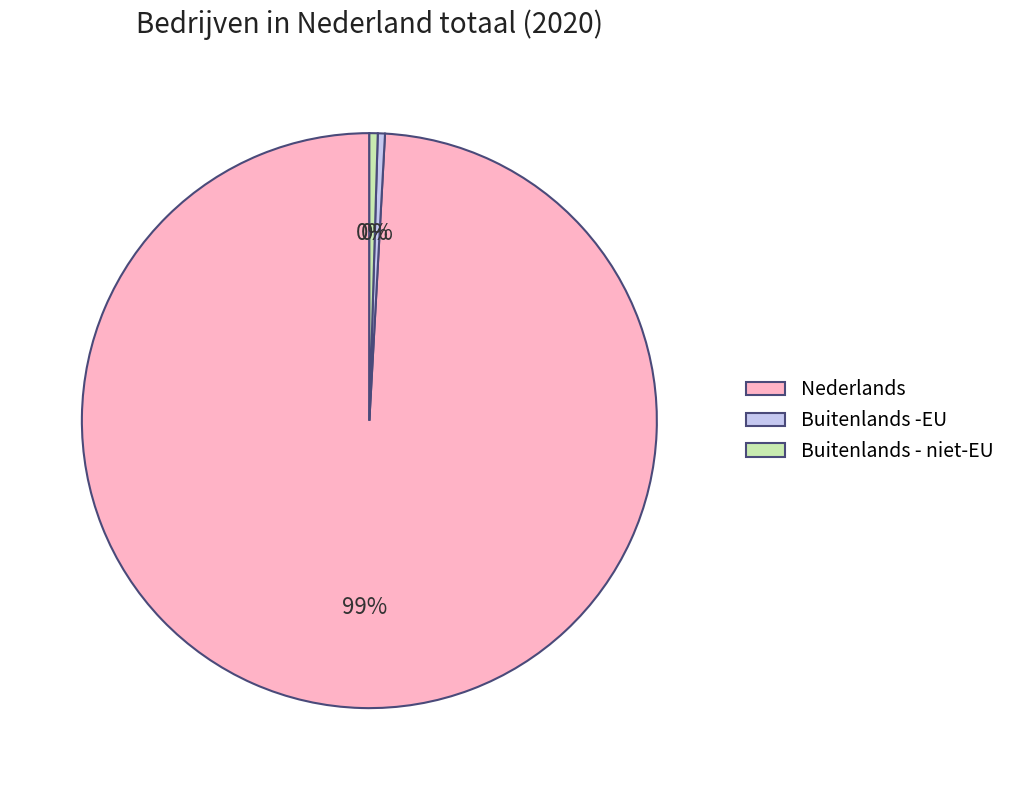

Does Buitenlands -EU represent more than half of the total?

No